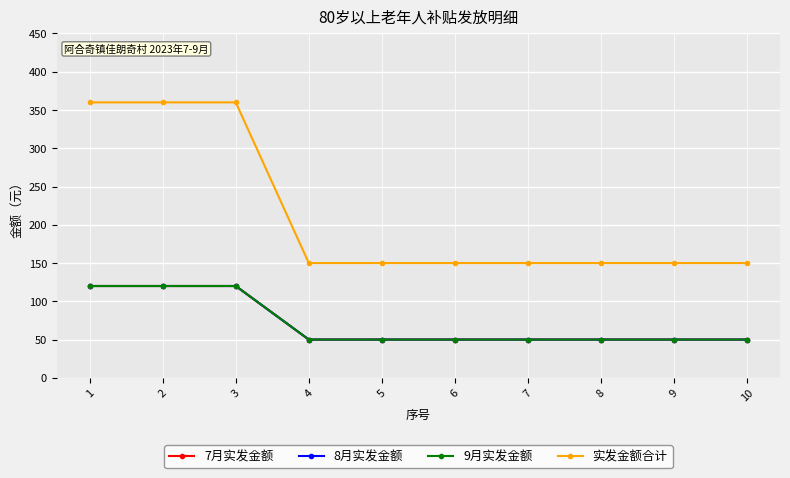

Reading left to right, extract all data points from this chart.

7月实发金额: 120	120	120	50	50	50	50	50	50	50
8月实发金额: 120	120	120	50	50	50	50	50	50	50
9月实发金额: 120	120	120	50	50	50	50	50	50	50
实发金额合计: 360	360	360	150	150	150	150	150	150	150